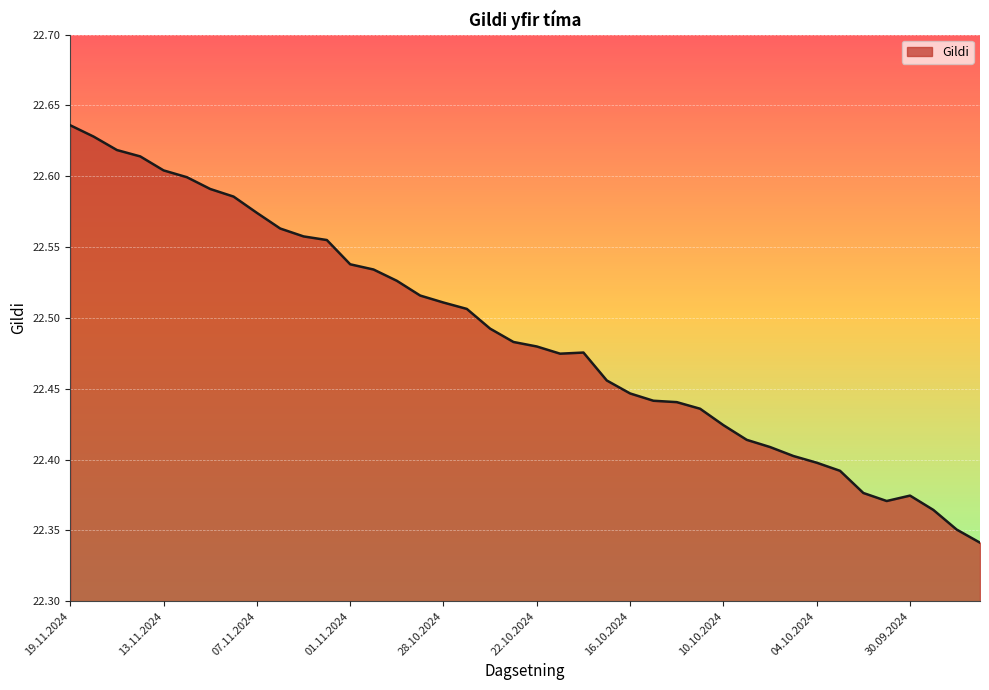

Does the chart have visible grid lines?

Yes